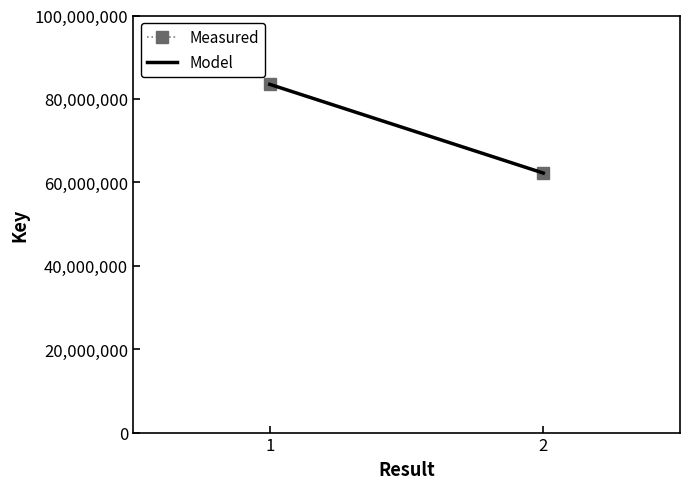

Reading left to right, list all the values displayed in this chart.

Measured: 83493954	62224500
Model: 83493954	62224500